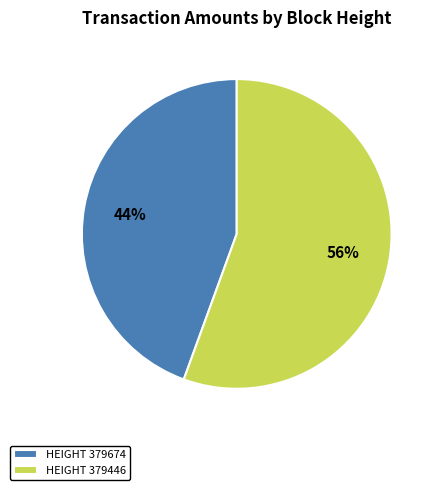

What is the largest slice in the pie chart?

HEIGHT 379446